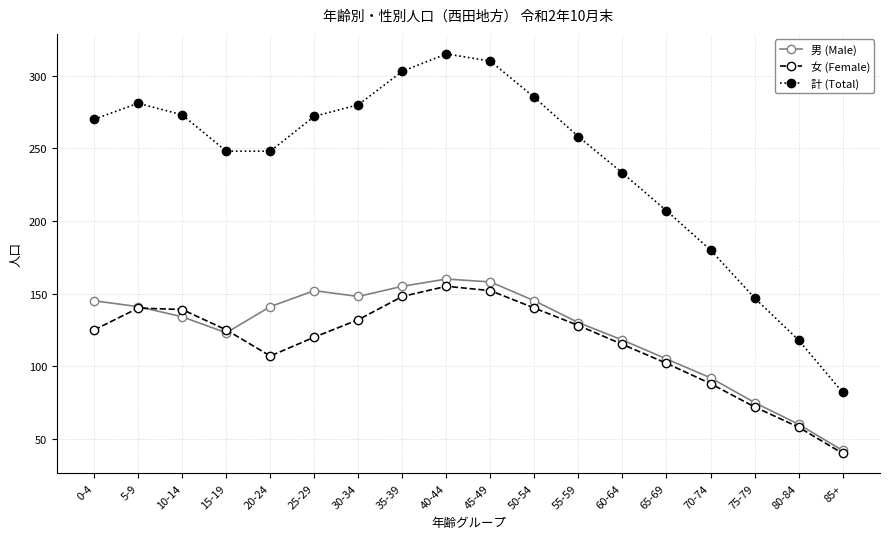

What is the label of the 4th point from the right?

70-74